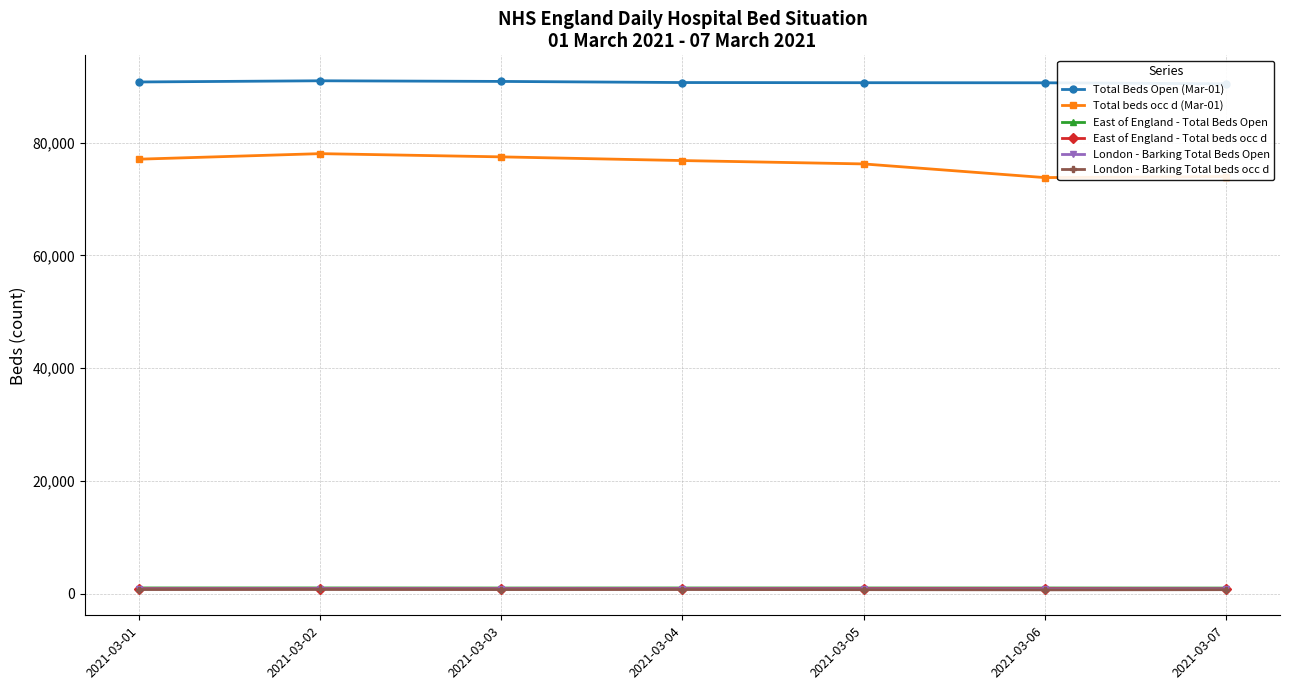

Which series changed the most between 2021-03-02 and 2021-03-05?

Total beds occ d (Mar-01)